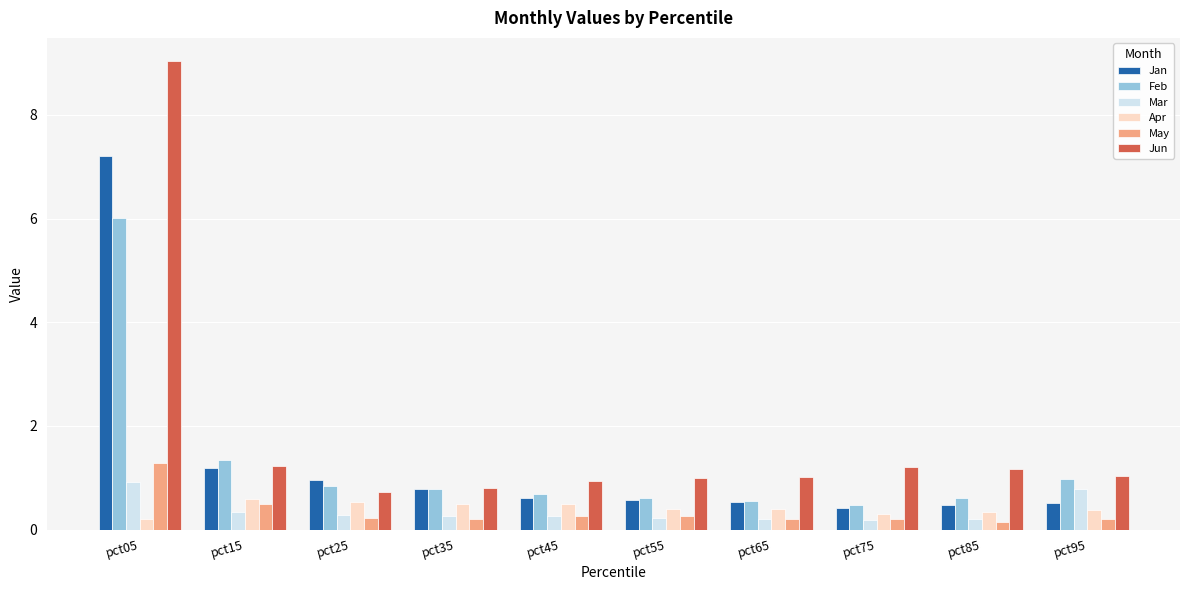

How many distinct data groups are displayed?

6